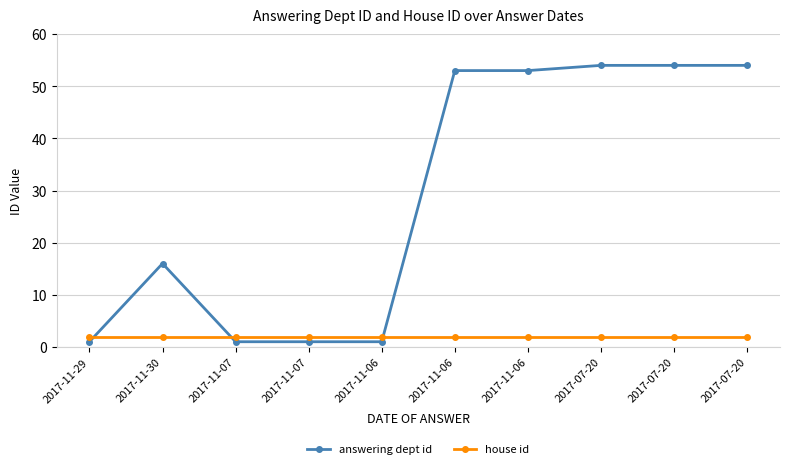

Is it true that house id equals 2 at 2017-11-06?

True